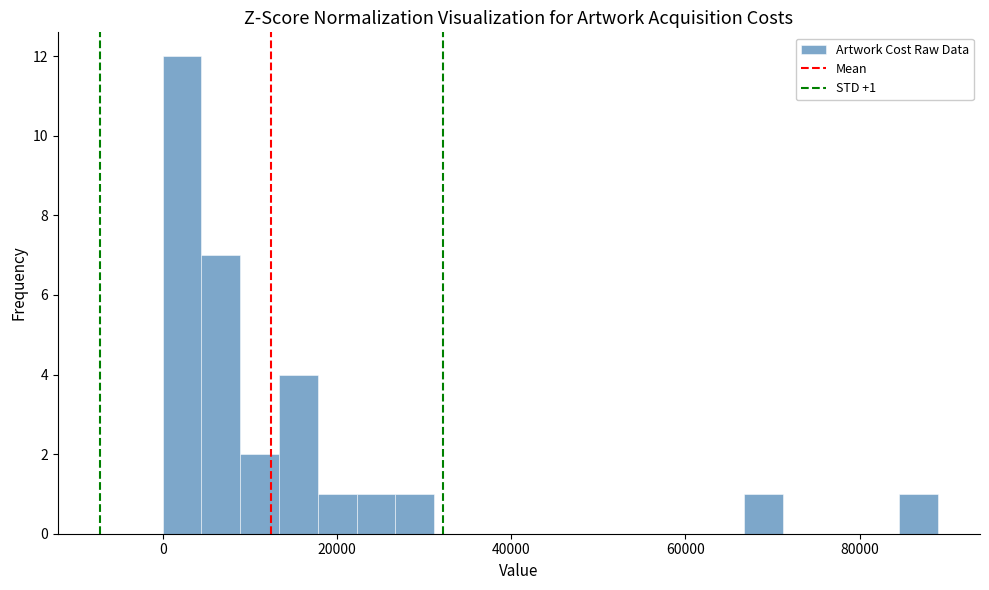

Read against the x-axis, roughly where is the centre of the tallest bar?

2000